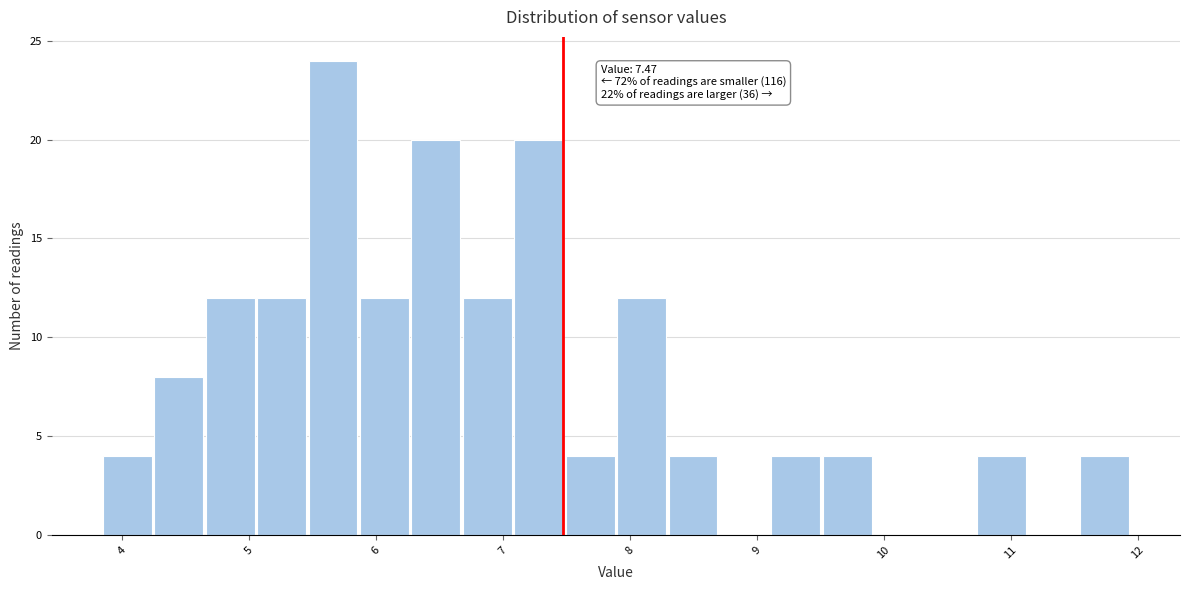

Which range on the x-axis has the tallest bar?

5.5 to 5.9